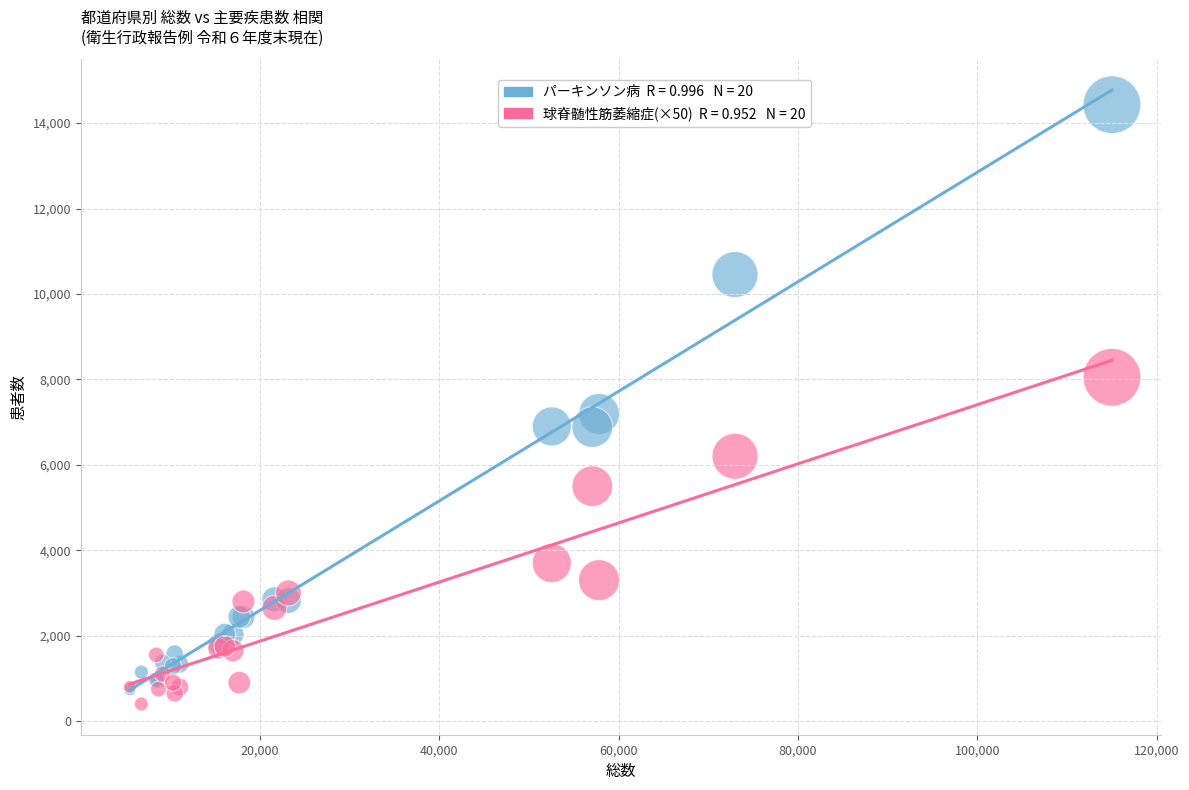

Across all series, what Y value is closest to 7414?

7191